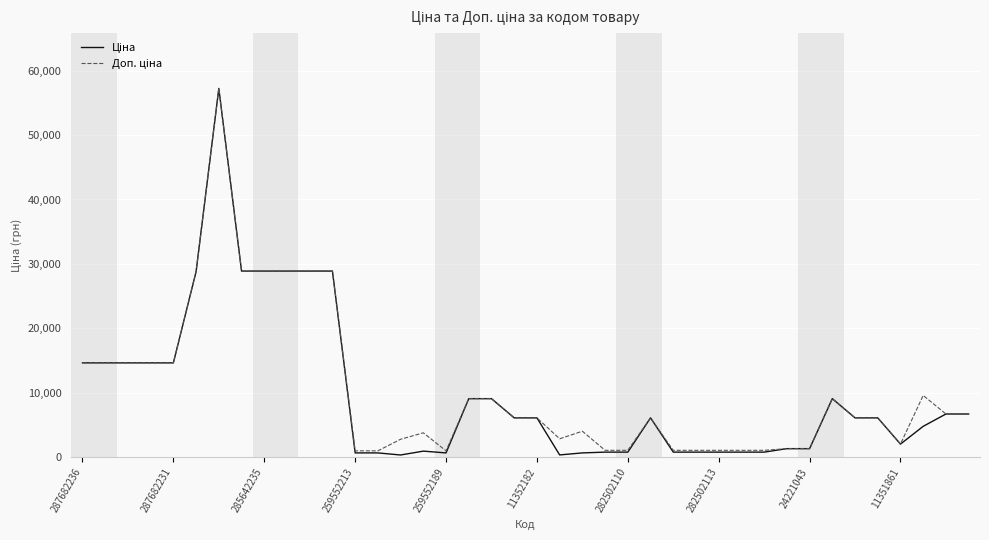

What is the greatest value displayed?

57235.5